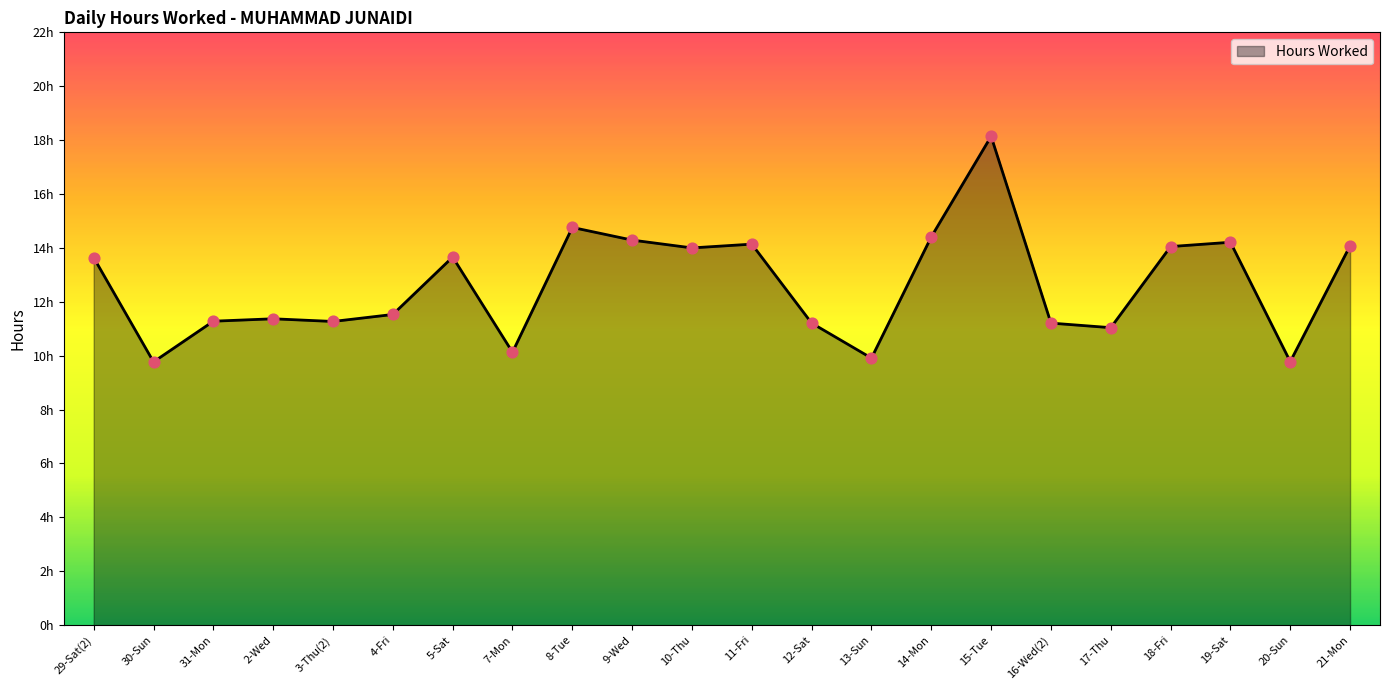

Does the chart have visible grid lines?

No